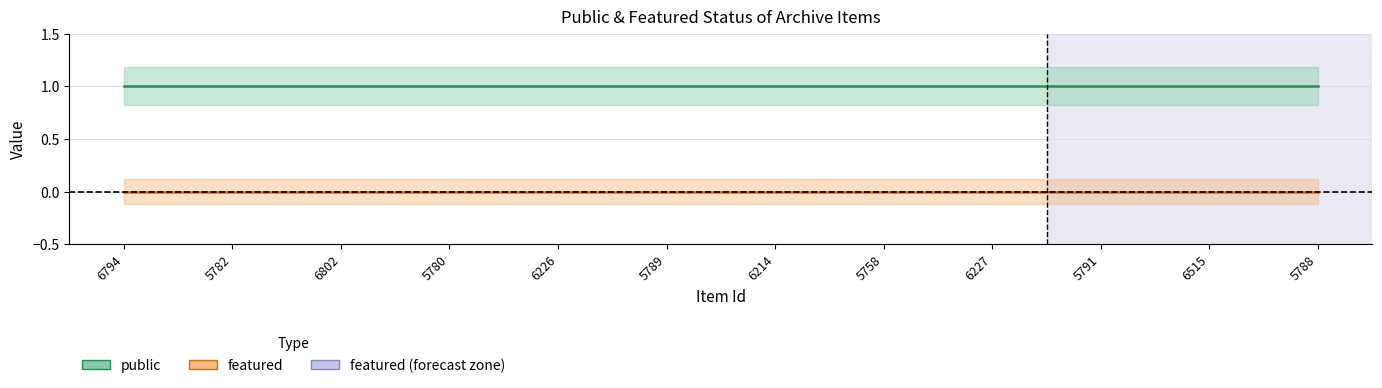

What is the sum of the public values at 5758 and 6227?

2